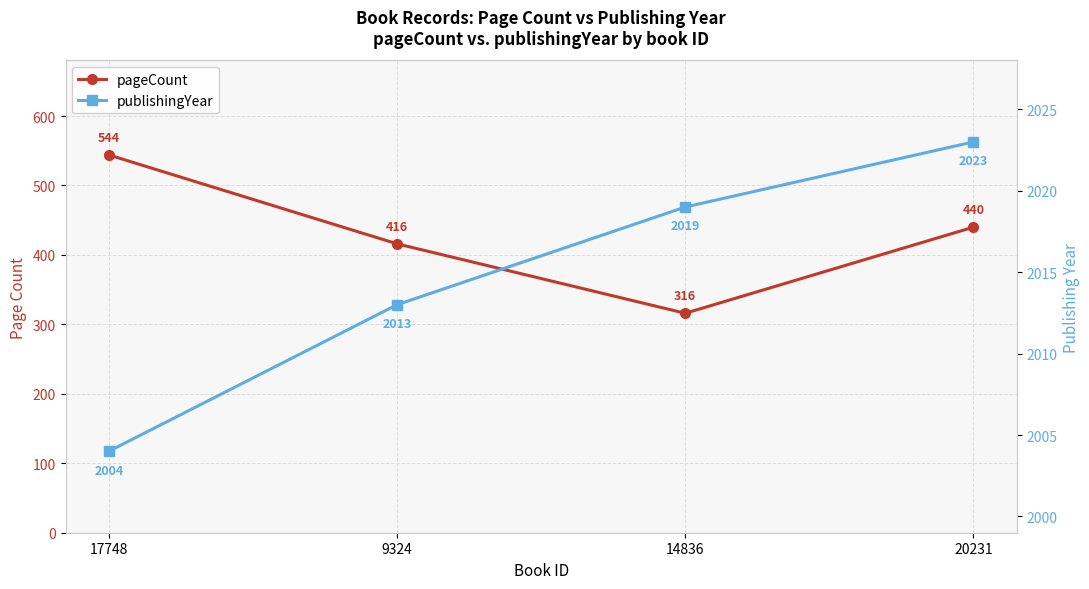

Is this an area chart (filled region under the line)?

No